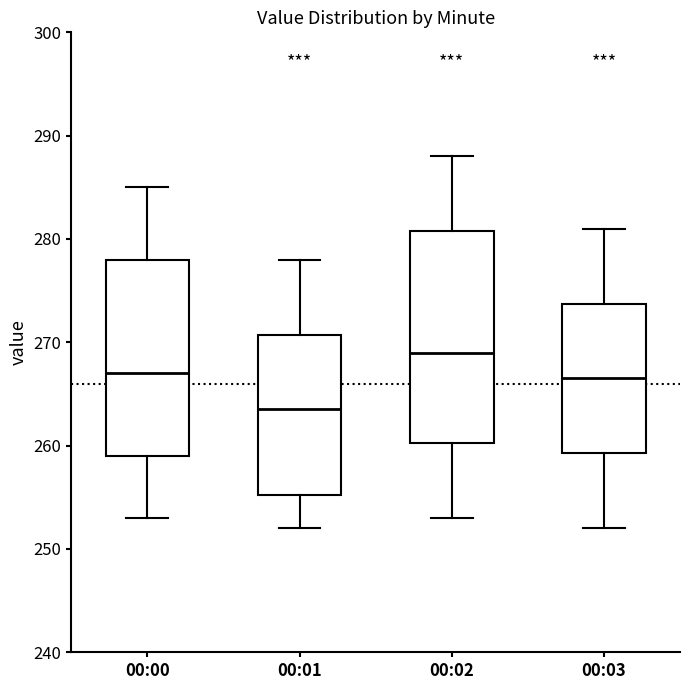

Reading left to right, read every box against the y-axis: the position of its median line, the range the box covers, and the ends of its whiskers. The values are not printed on the chart, so give them approximately, as read against the axis.

00:00: median 267, box 259 to 278, whiskers 253 to 285
00:01: median 264, box 255 to 271, whiskers 252 to 278
00:02: median 269, box 260 to 281, whiskers 253 to 288
00:03: median 267, box 259 to 274, whiskers 252 to 281